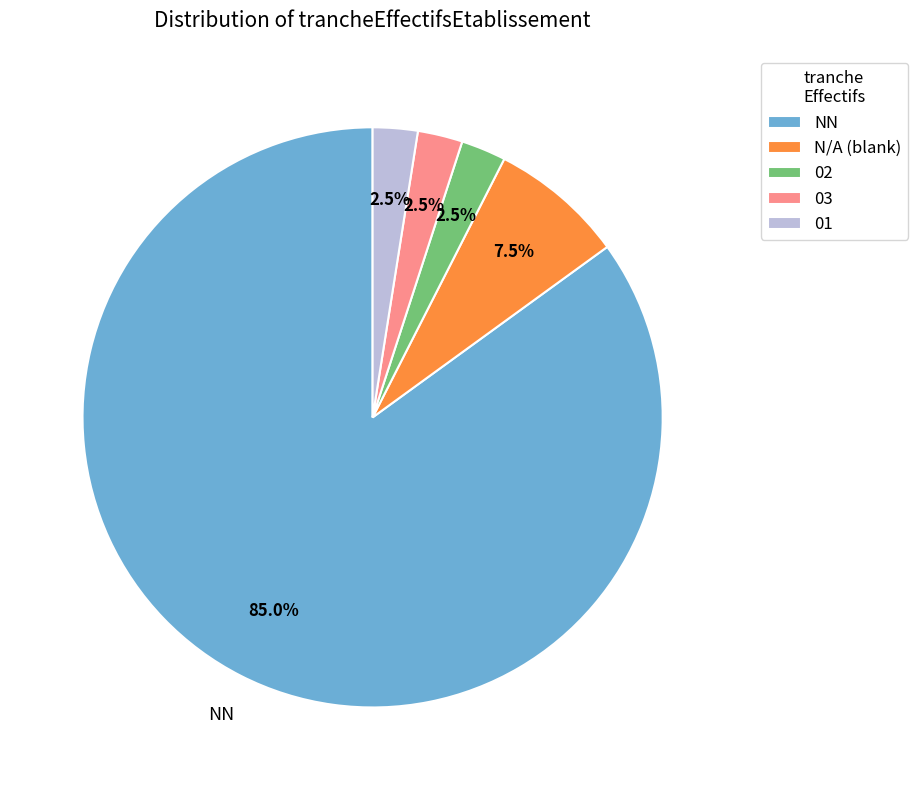

Does any single category account for the majority?

Yes